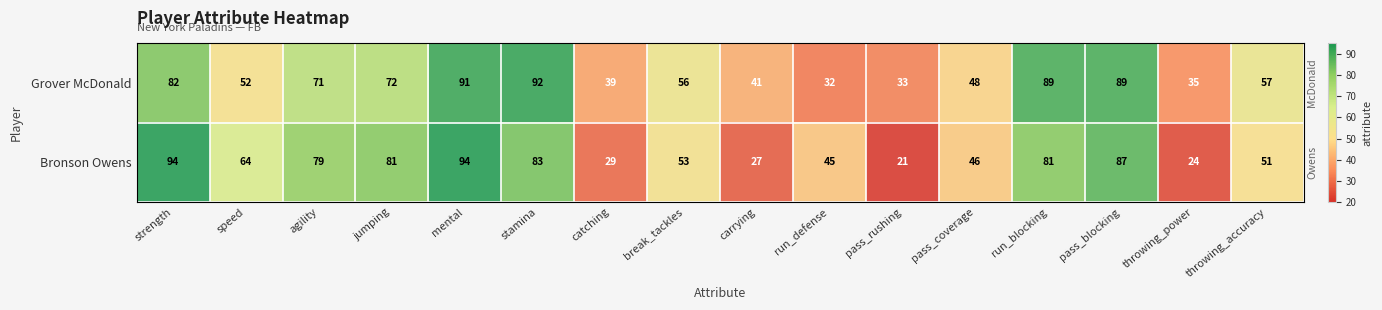

The Grover McDonald series shows 59 at pass_blocking. True or false?

False